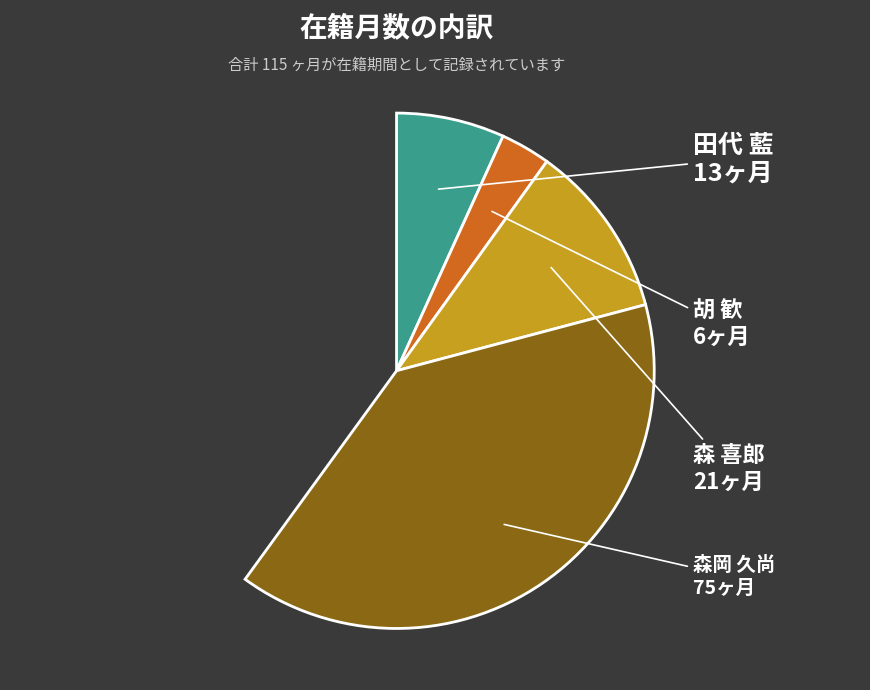

Is 田代 藍 the majority of the pie?

No